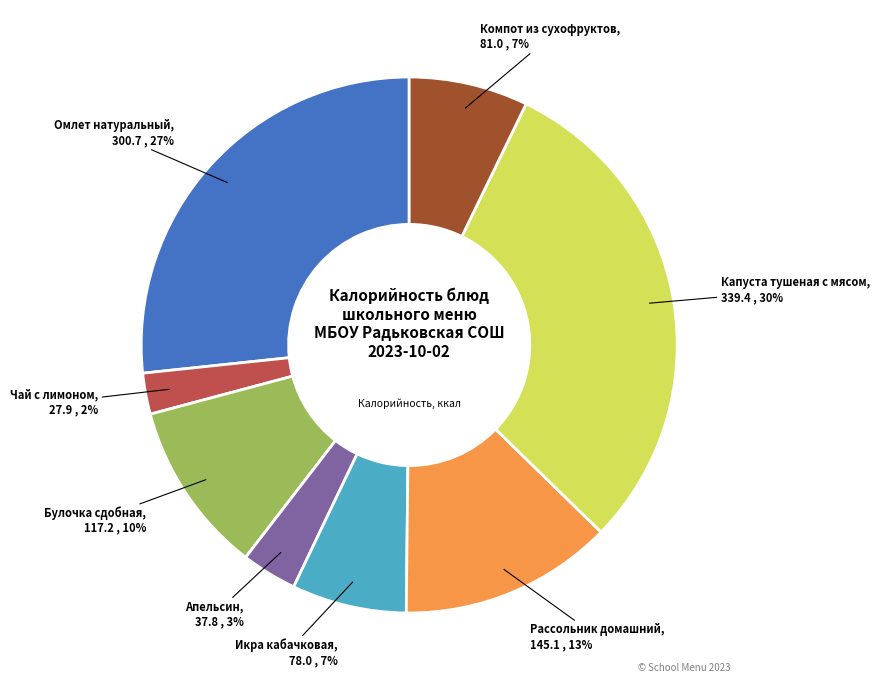

What is the ratio of the value at Компот из сухофруктов to the value at Икра кабачковая?

1.0